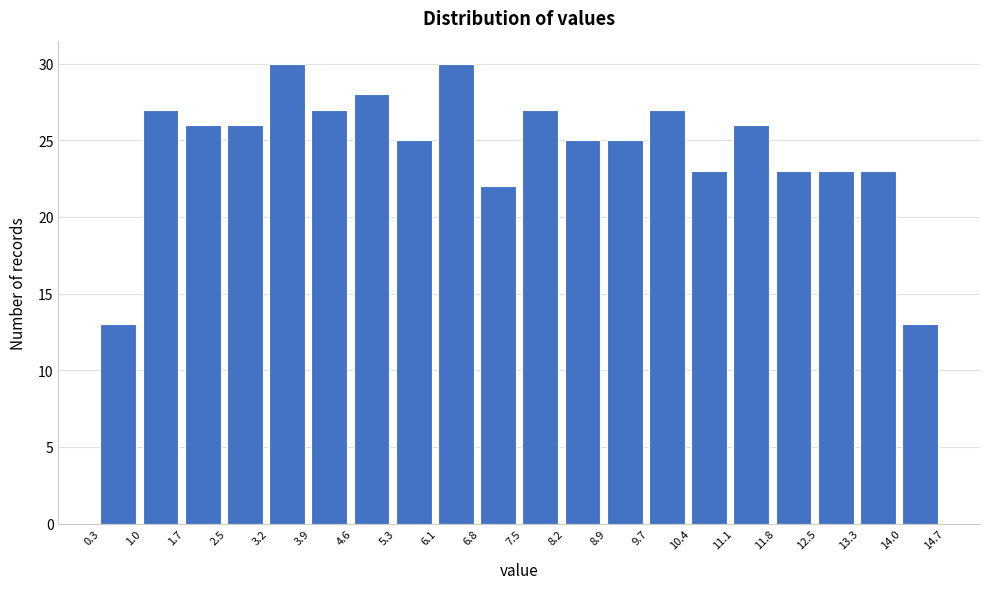

Reading left to right, list every bar in this chart as the range it spans on the x-axis followed by its height. The values are not printed on the chart, so give them approximately, as read against the axis.

0.3 to 1.0: 13
1.0 to 1.7: 27
1.7 to 2.5: 26
2.5 to 3.2: 26
3.2 to 3.9: 30
3.9 to 4.6: 27
4.6 to 5.3: 28
5.3 to 6.1: 25
6.1 to 6.8: 30
6.8 to 7.5: 22
7.5 to 8.2: 27
8.2 to 8.9: 25
8.9 to 9.7: 25
9.7 to 10.4: 27
10.4 to 11.1: 23
11.1 to 11.8: 26
11.8 to 12.5: 23
12.5 to 13.3: 23
13.3 to 14.0: 23
14.0 to 14.7: 13